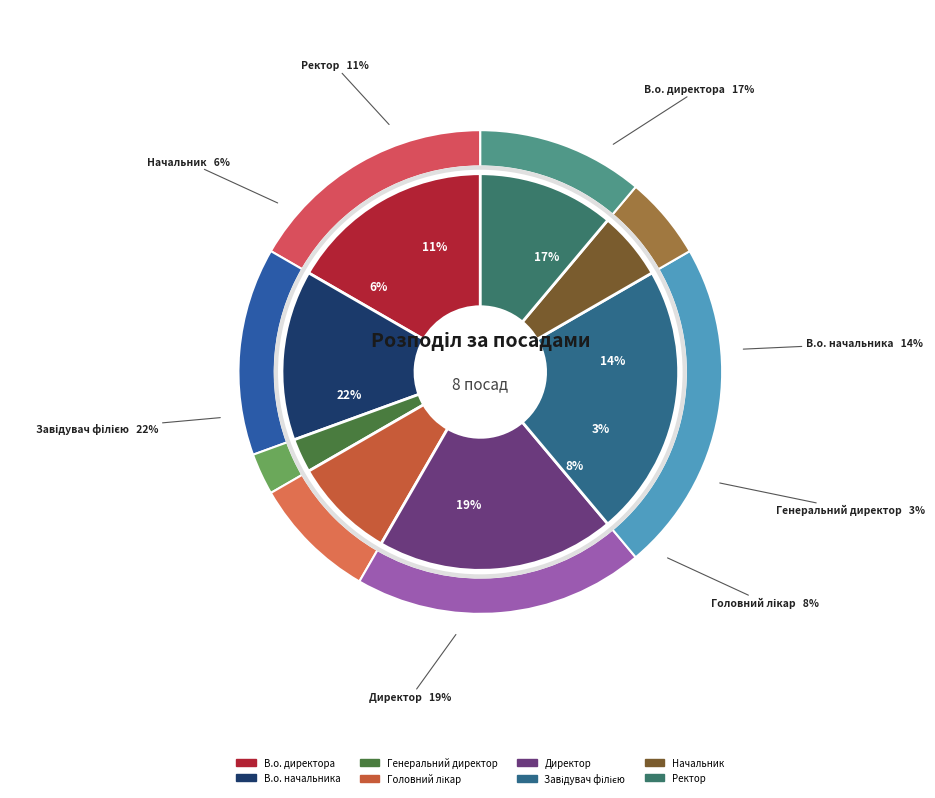

Count the number of slices in the pie.

8